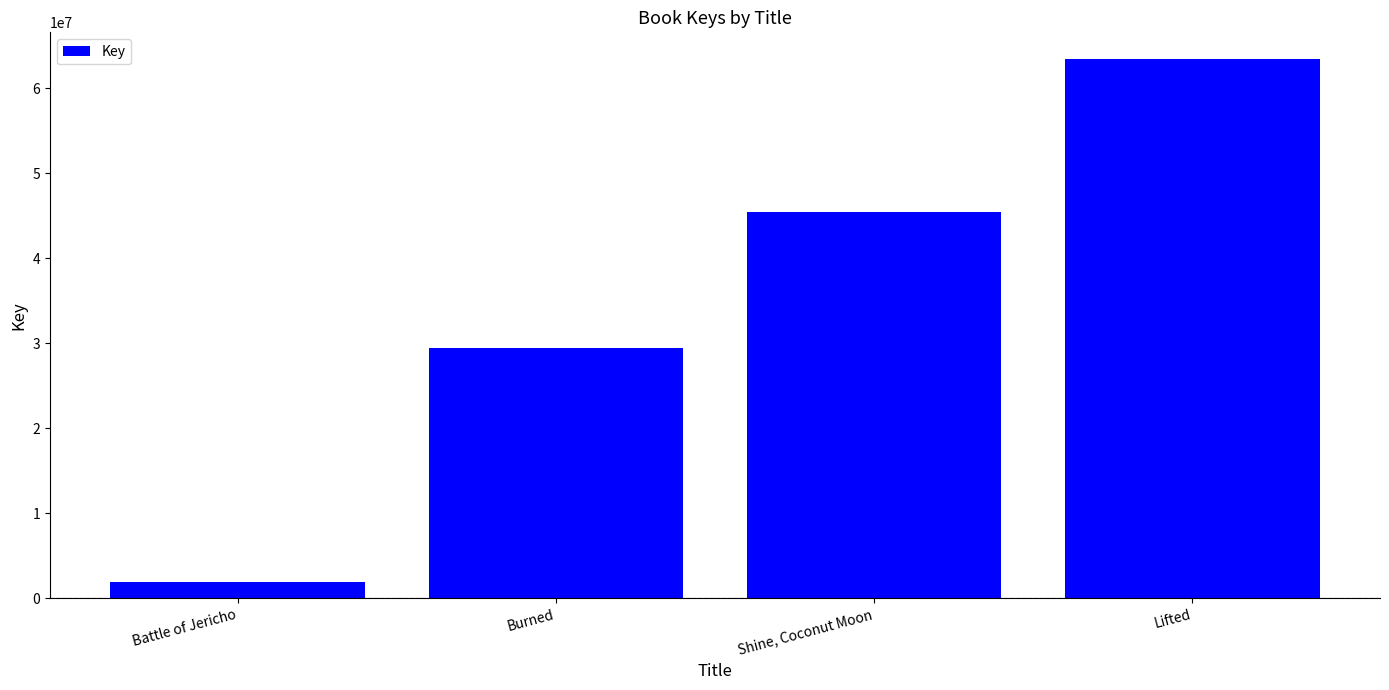

Does the chart contain any negative values?

No